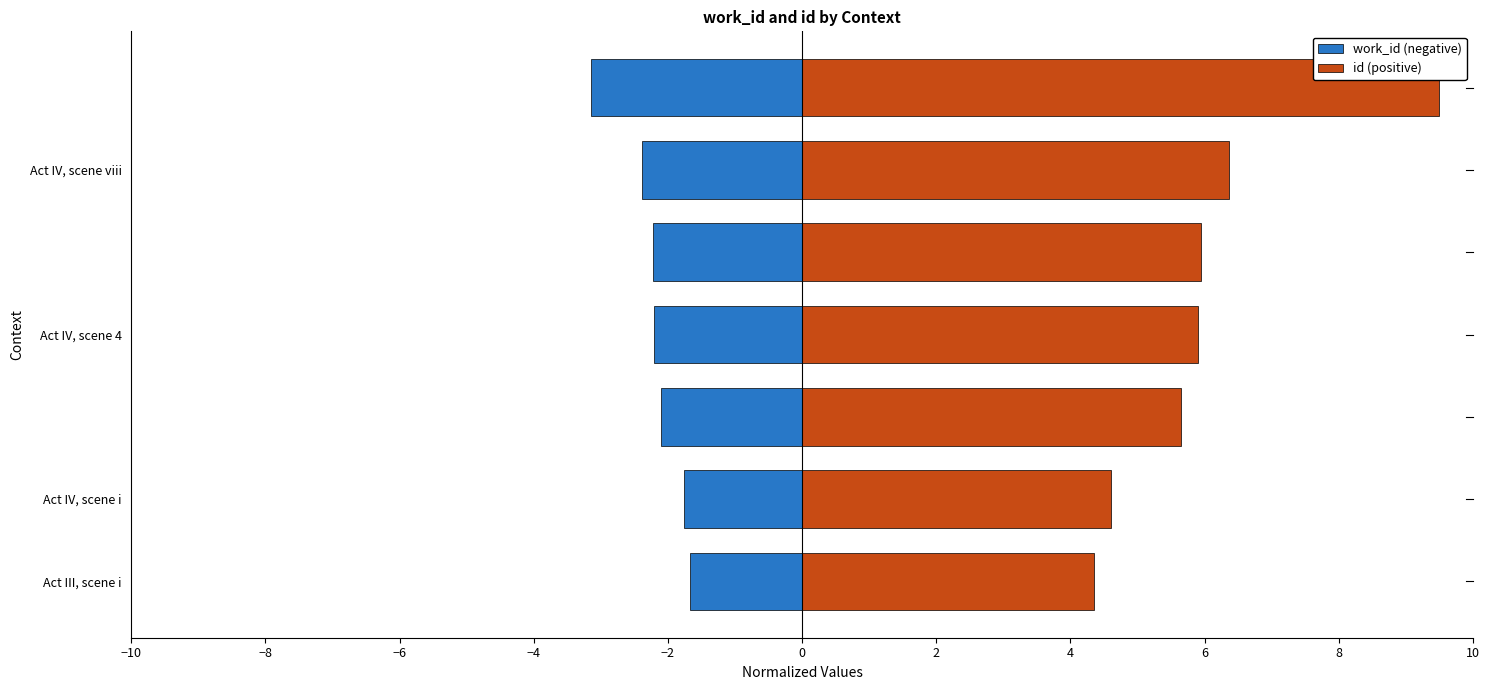

What is the difference between the highest and lowest values at Act IV, scene 4?

8.1